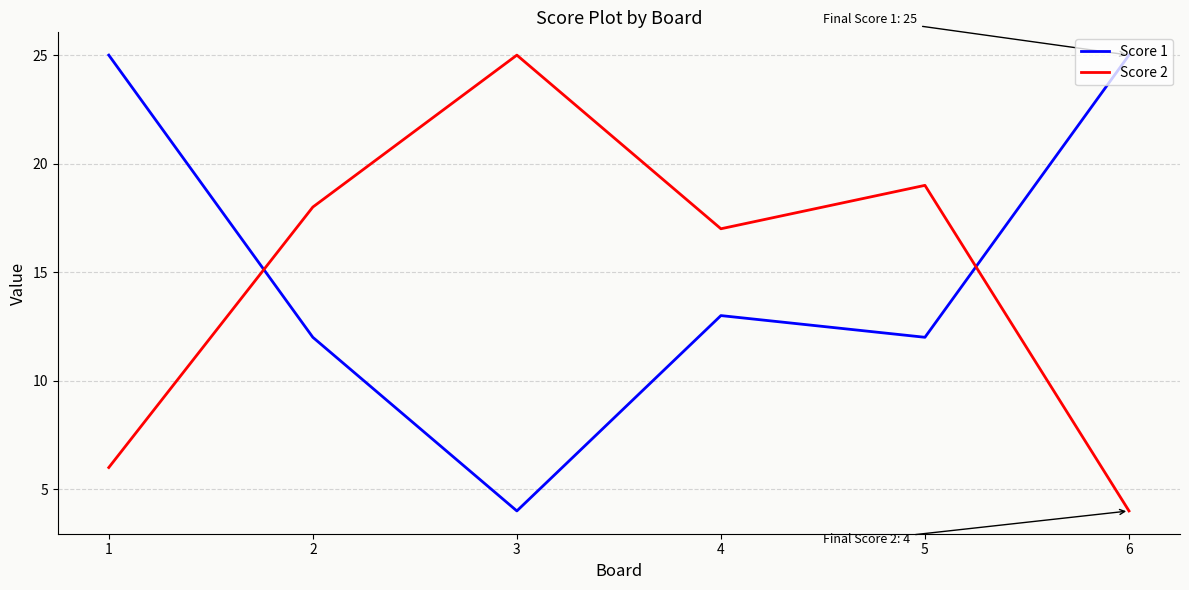

Is the value of Score 2 at 2 greater than the value of Score 1 at 5?

Yes